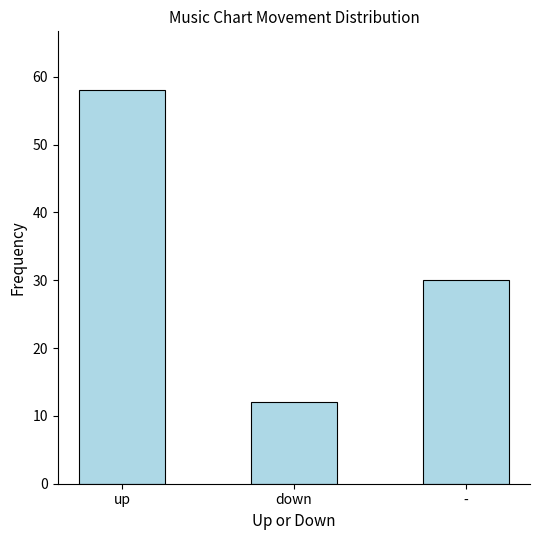

Which category has the lowest value across all series?

down